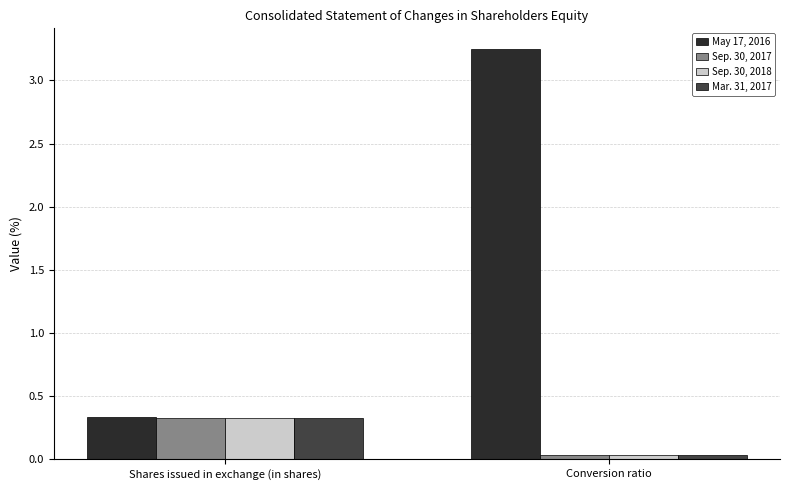

At how many categories does at least one series exceed 0?

2